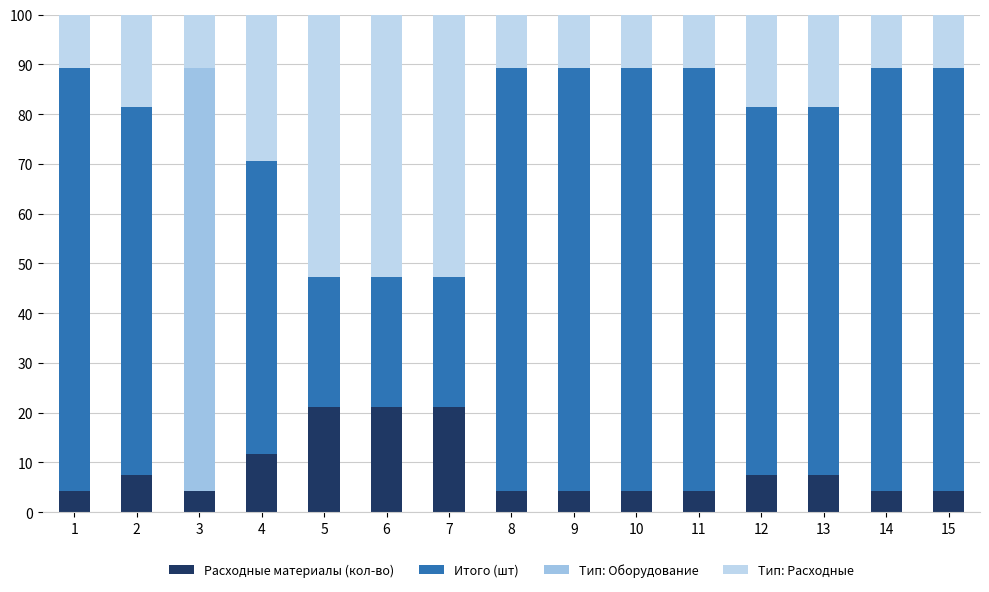

Are the bars horizontal?

No